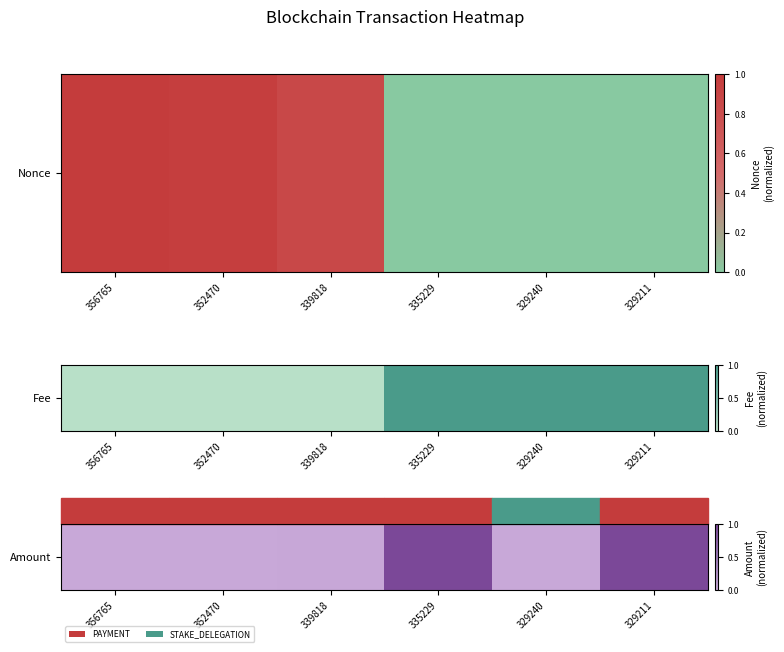

List the labels in order of value, largest first.

329211, 335229, 339818, 352470, 356765, 329240